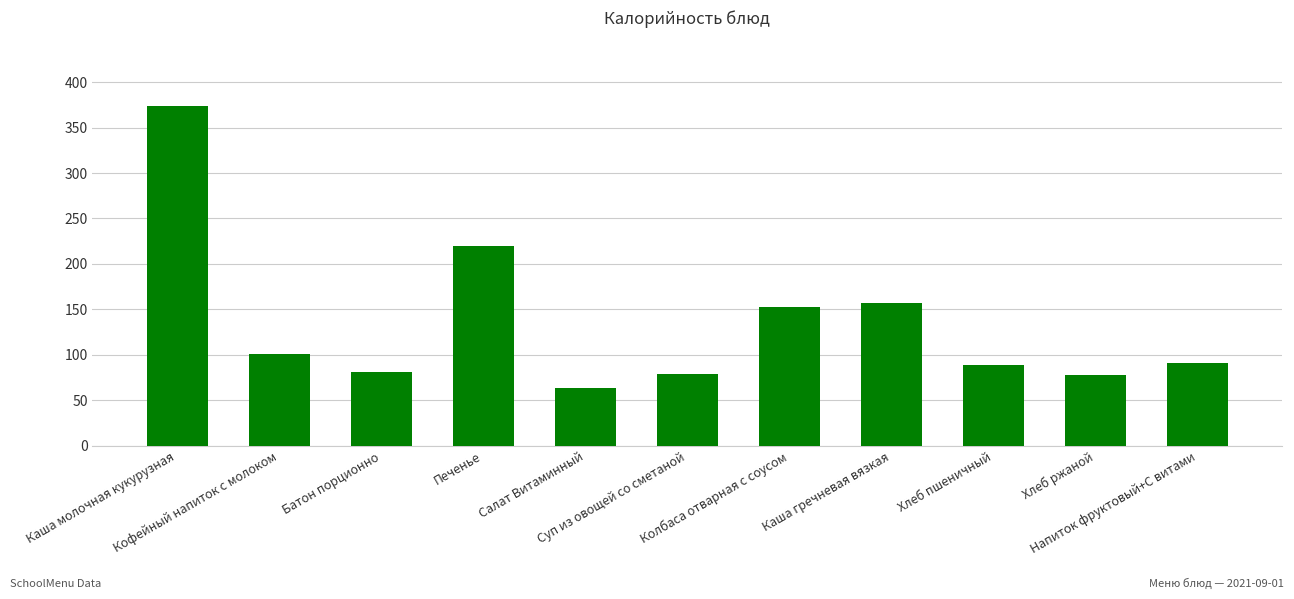

What is the difference between the maximum and minimum values?

310